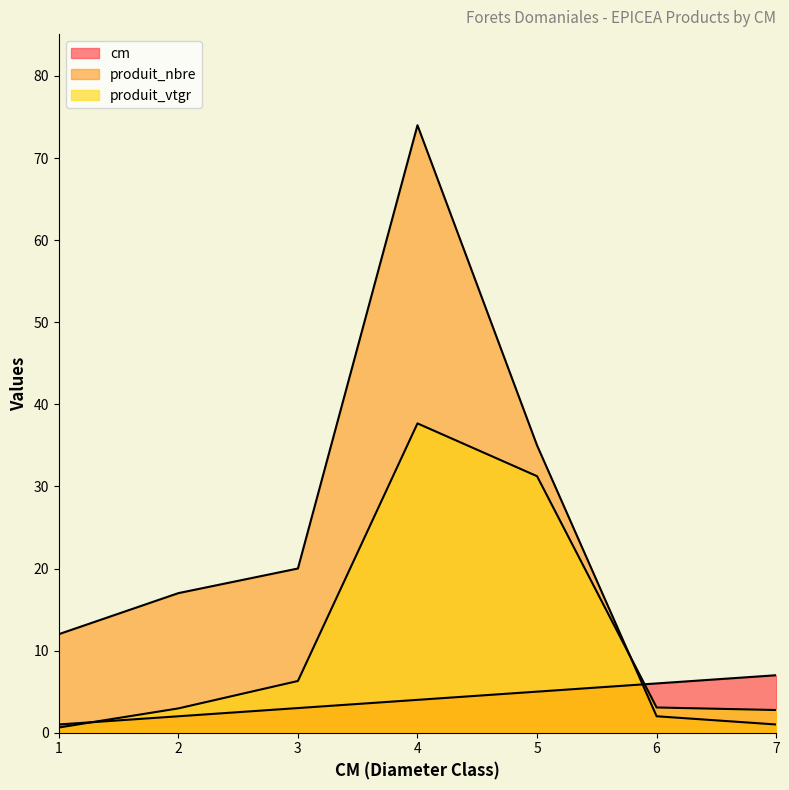

Reading left to right, what are all the values shown in this chart?

cm: 1=1.0	2=2.0	3=3.0	4=4.0	5=5.0	6=6.0	7=7.0
produit_nbre: 1=12.0	2=17.0	3=20.0	4=74.0	5=35.0	6=2.0	7=1.0
produit_vtgr: 1=0.6	2=3.0	3=6.3	4=37.7	5=31.2	6=3.1	7=2.8